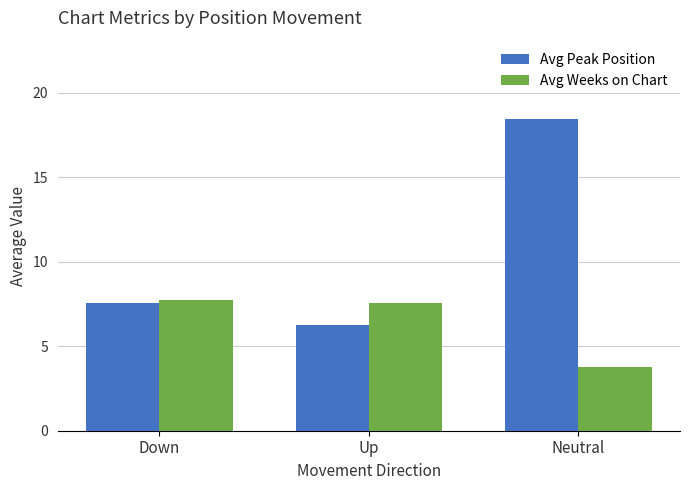

How many bars are there in each group?

2